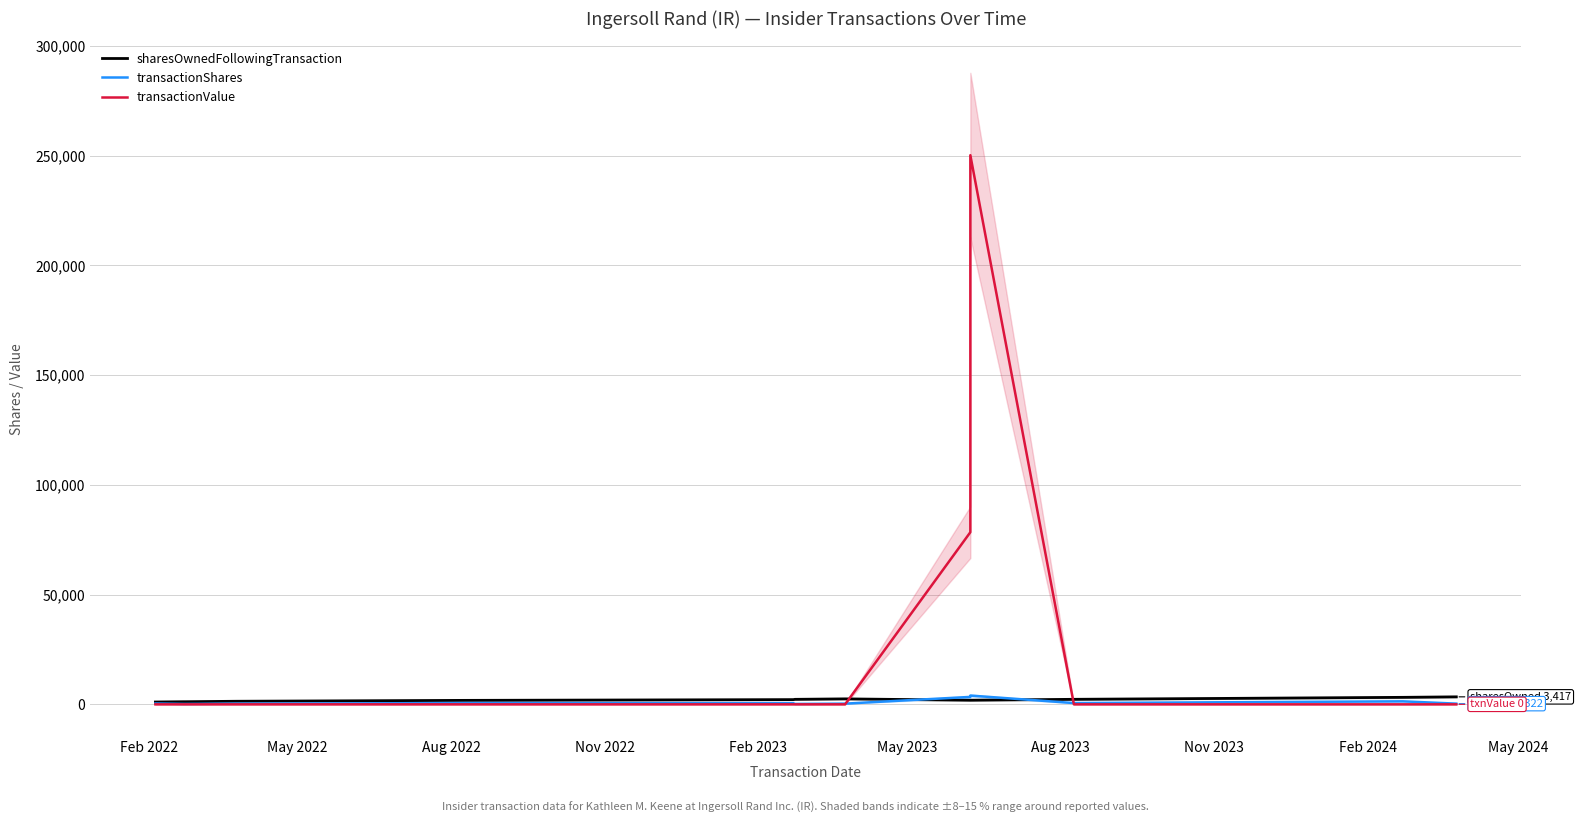

Reading left to right, what are all the values shown in this chart?

sharesOwnedFollowingTransaction: 1065	1189	1189	1399	1808	2155	2280	2491	1879	1879	2290	3189	3417
transactionShares: 387	191	191	322	580	529	192	322	3391	4003	581	1369	322
transactionValue: 0	0	0	0	0	0	0	0	78409	250183	0	0	0